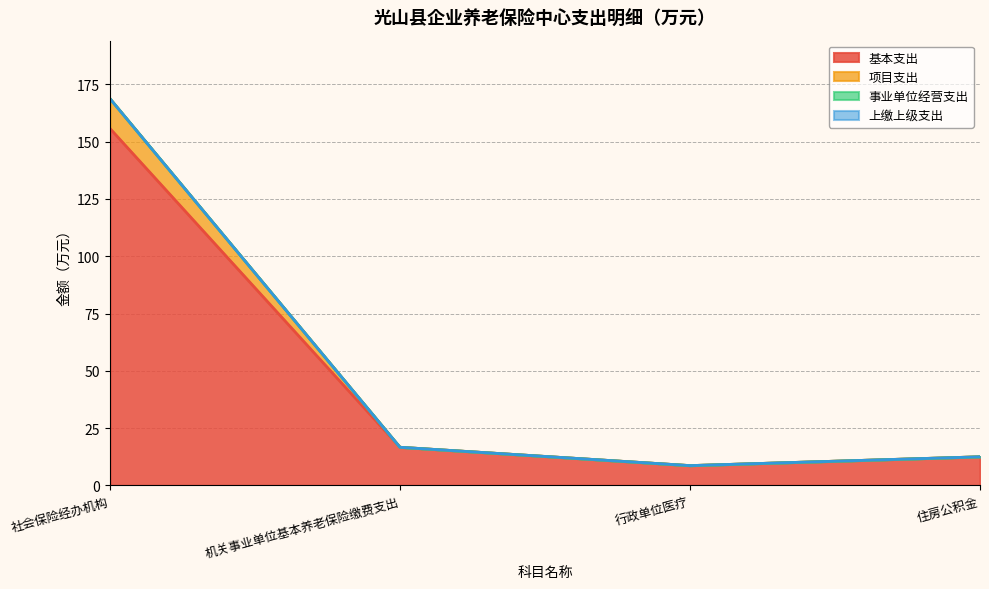

At which category is the sum across all series the highest?

社会保险经办机构